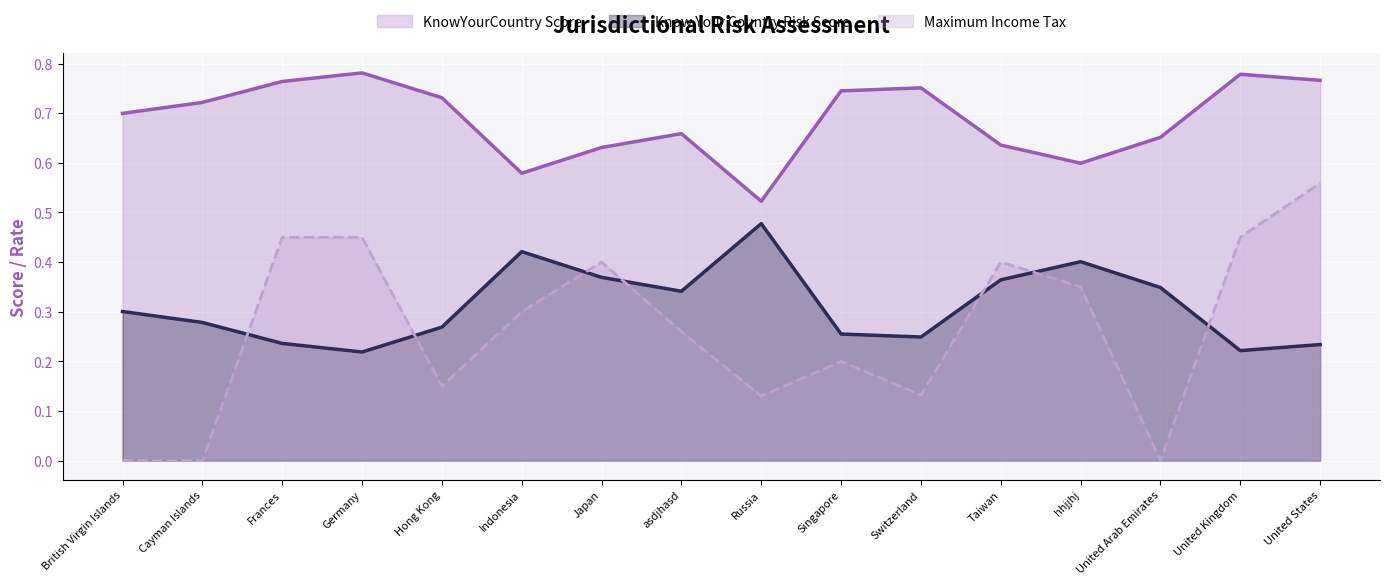

List the series in order of their peak value, lowest first.

Know Your Country Risk Score, Maximum Income Tax, KnowYourCountry Score